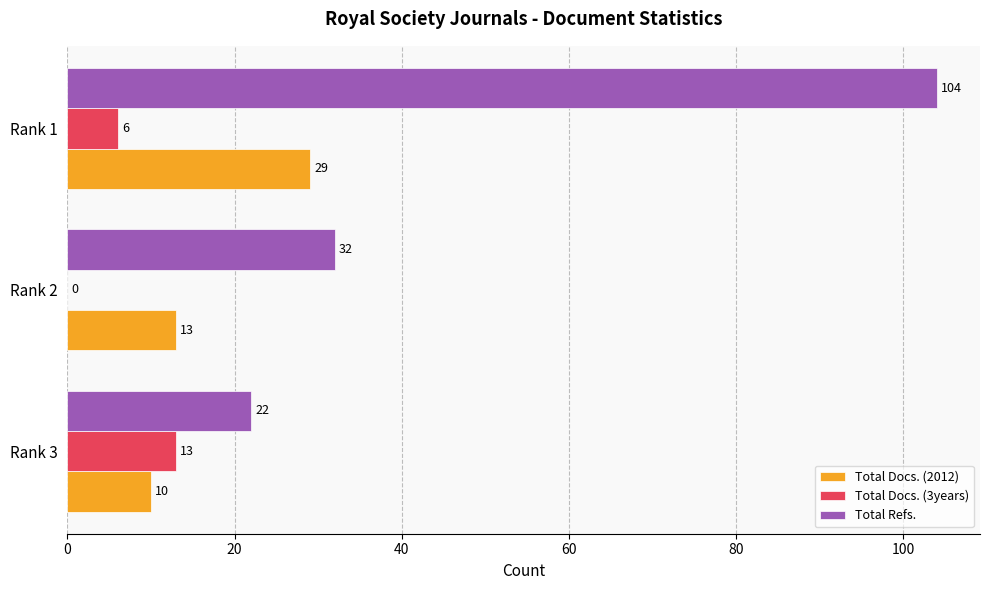

What are all the series names shown in the legend?

Total Docs. (2012), Total Docs. (3years), Total Refs.